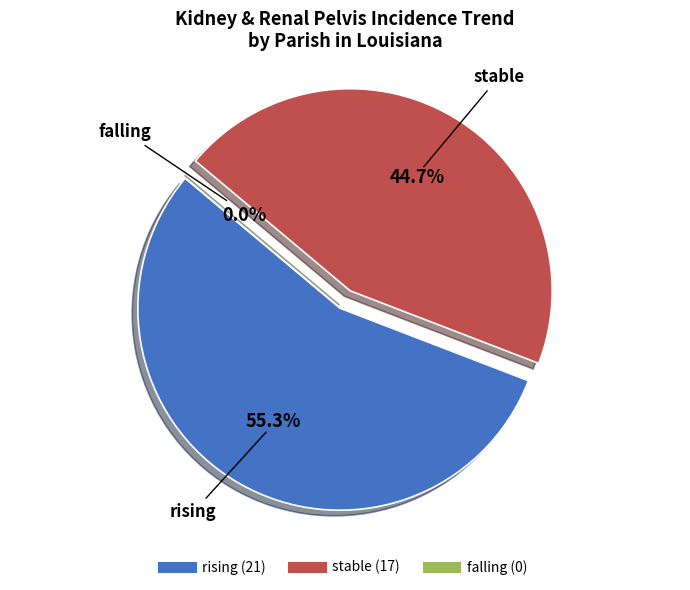

How many segments does this pie chart have?

3